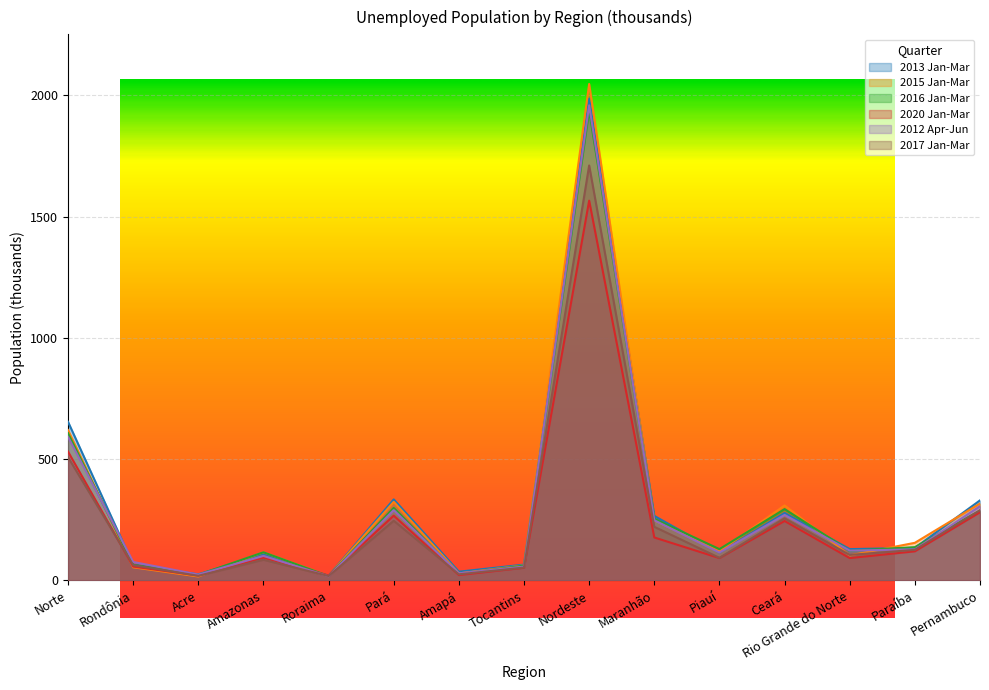

Rank the series by their maximum value, from lowest to highest.

2020 Jan-Mar, 2017 Jan-Mar, 2016 Jan-Mar, 2012 Apr-Jun, 2013 Jan-Mar, 2015 Jan-Mar